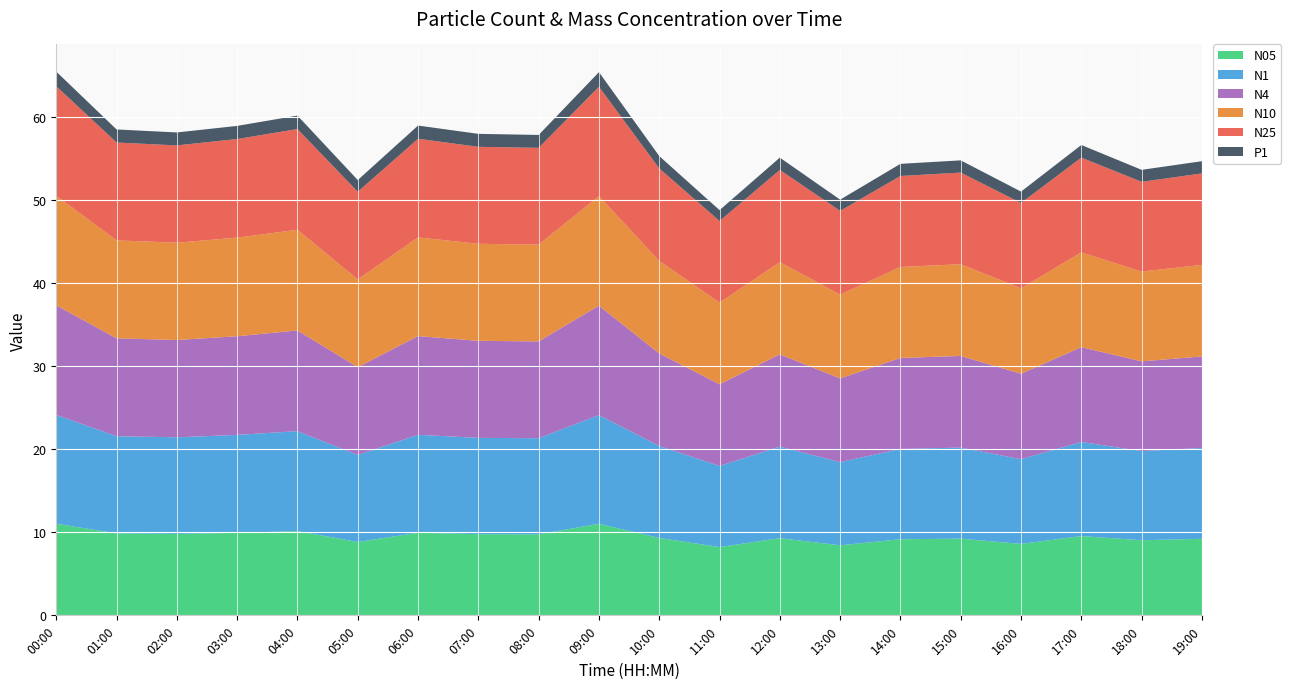

Reading left to right, what are all the values shown in this chart?

N05: 11.0	9.9	9.8	9.9	10.1	8.8	9.9	9.8	9.8	11.0	9.3	8.2	9.3	8.4	9.2	9.2	8.6	9.5	9.0	9.2
N1: 13.1	11.7	11.6	11.8	12.0	10.5	11.8	11.6	11.6	13.1	11.1	9.8	11.0	10.0	10.9	11.0	10.2	11.3	10.7	10.9
N4: 13.2	11.8	11.7	11.9	12.1	10.6	11.9	11.7	11.7	13.2	11.1	9.8	11.1	10.1	10.9	11.0	10.3	11.4	10.8	11.0
N10: 13.2	11.8	11.7	11.9	12.1	10.6	11.9	11.7	11.7	13.2	11.1	9.8	11.1	10.1	10.9	11.0	10.3	11.4	10.8	11.0
N25: 13.2	11.8	11.7	11.9	12.1	10.6	11.9	11.7	11.7	13.2	11.1	9.8	11.1	10.1	10.9	11.0	10.3	11.4	10.8	11.0
P1: 1.8	1.6	1.6	1.6	1.6	1.4	1.6	1.6	1.6	1.8	1.5	1.3	1.5	1.4	1.5	1.5	1.4	1.5	1.4	1.5